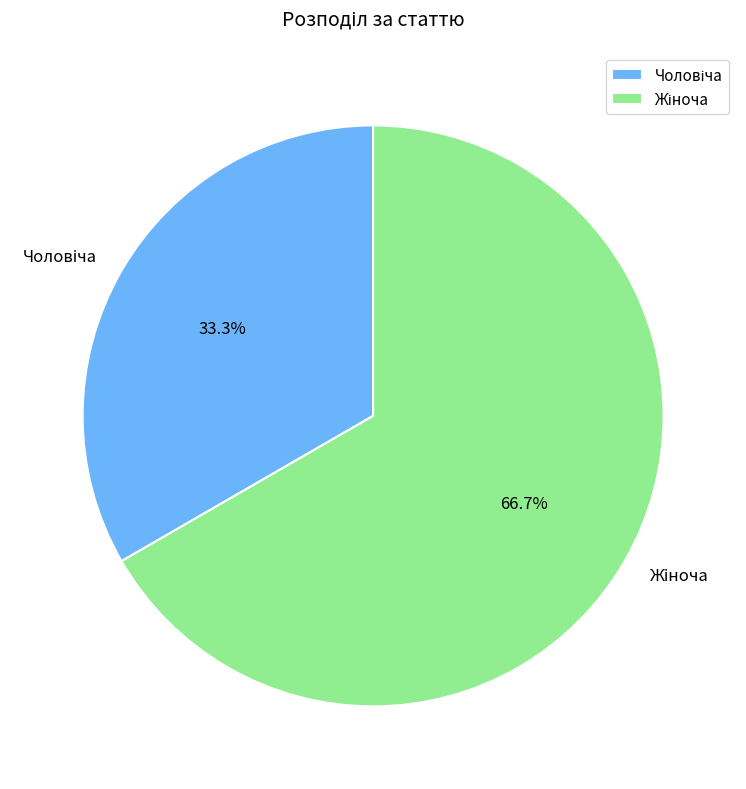

Does any single category account for the majority?

Yes